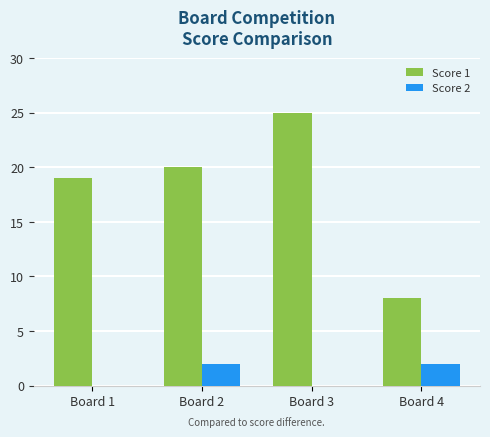

Reading left to right, transcribe all the data shown in this chart.

Score 1: 19	20	25	8
Score 2: 0	2	0	2